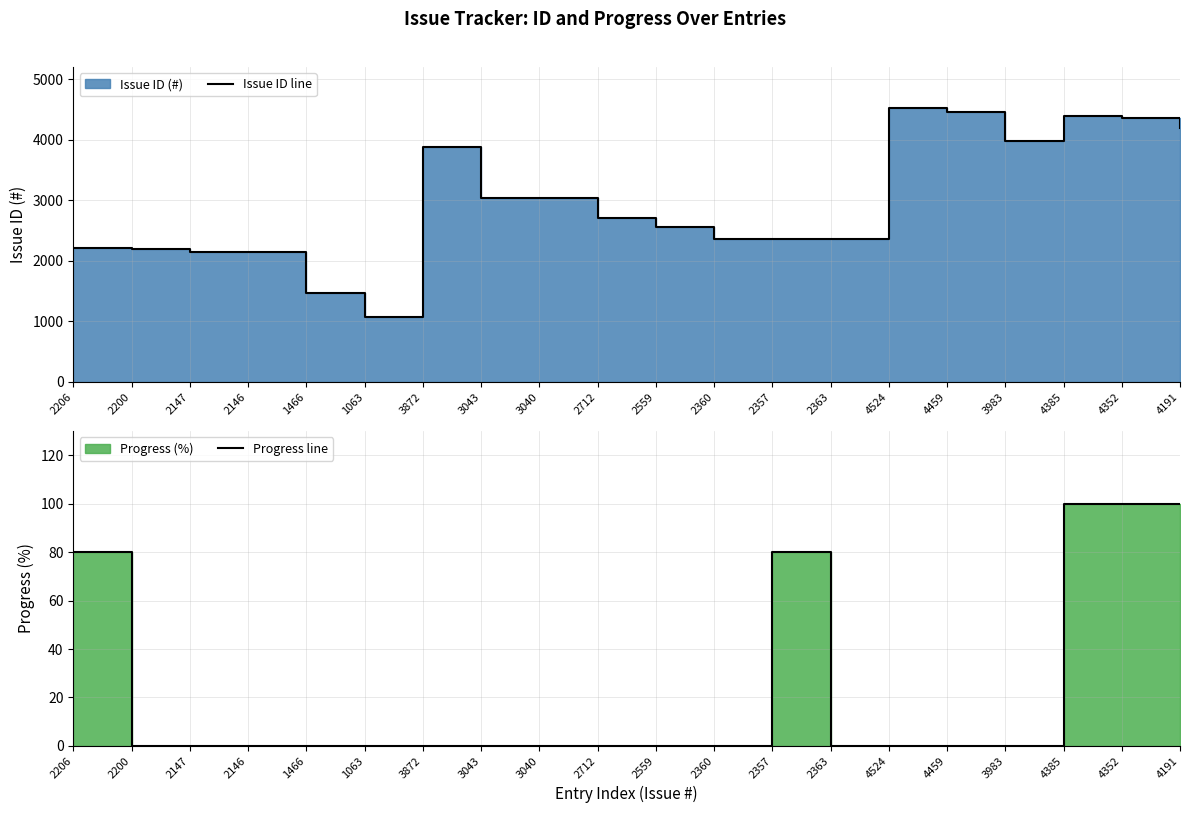

What is the maximum value for Issue ID line?

4524